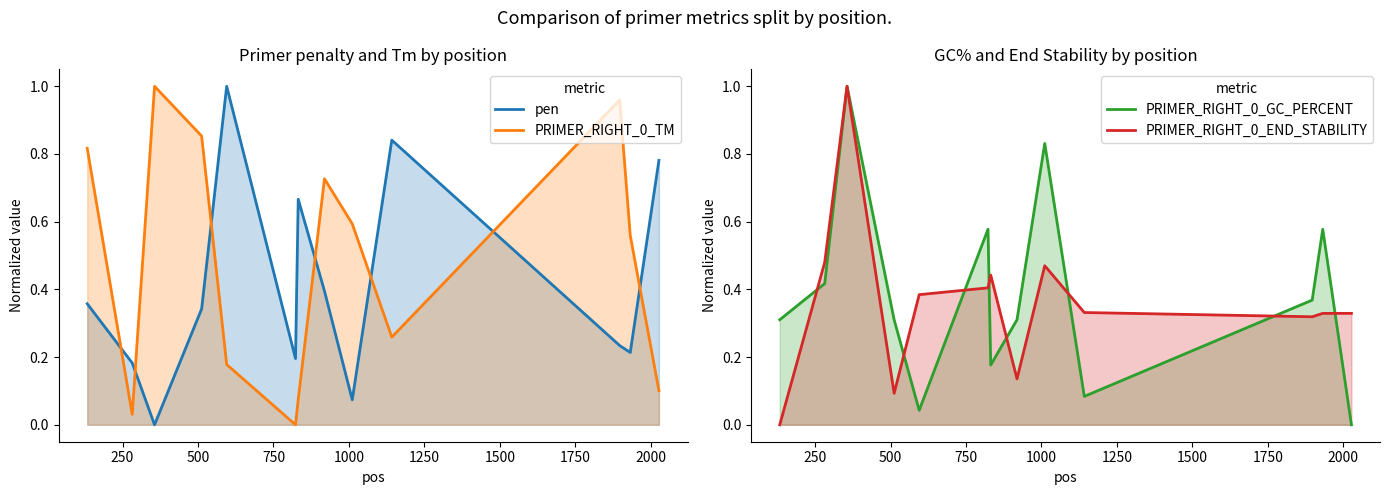

Which series has the largest total across all categories?

PRIMER_RIGHT_0_TM